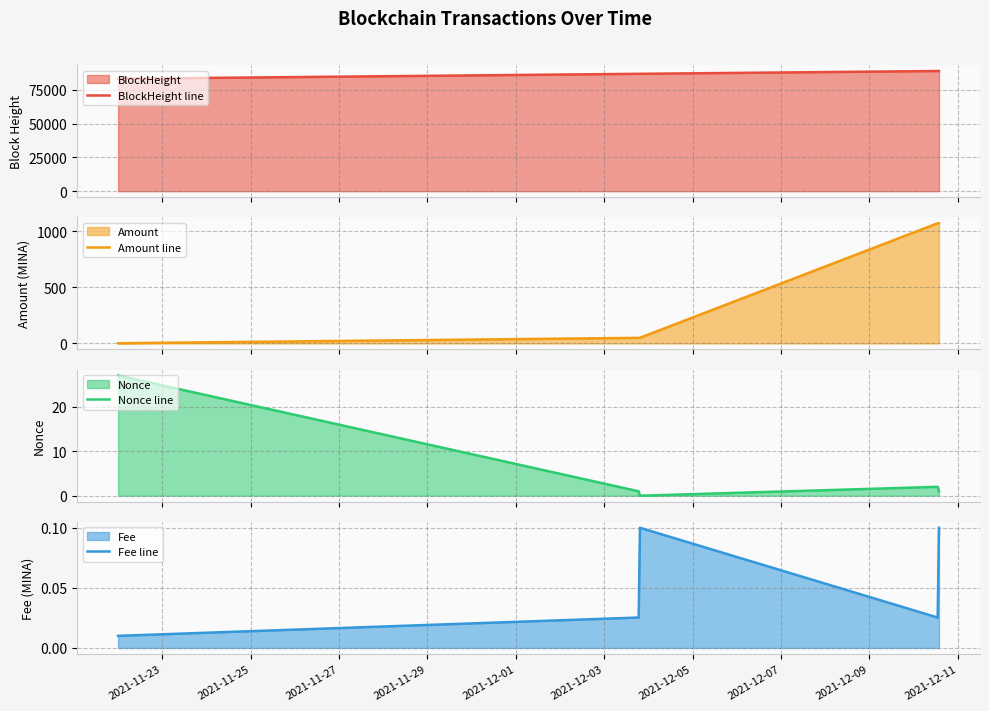

What is the greatest value displayed?

88994.0